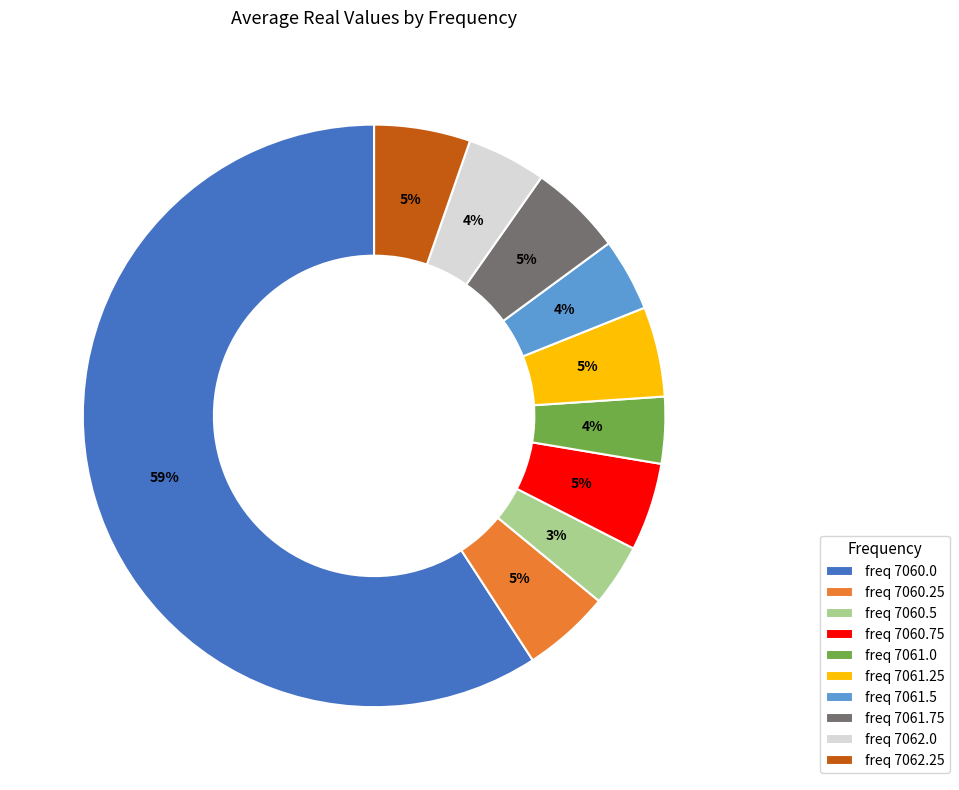

Count the number of slices in the pie.

10